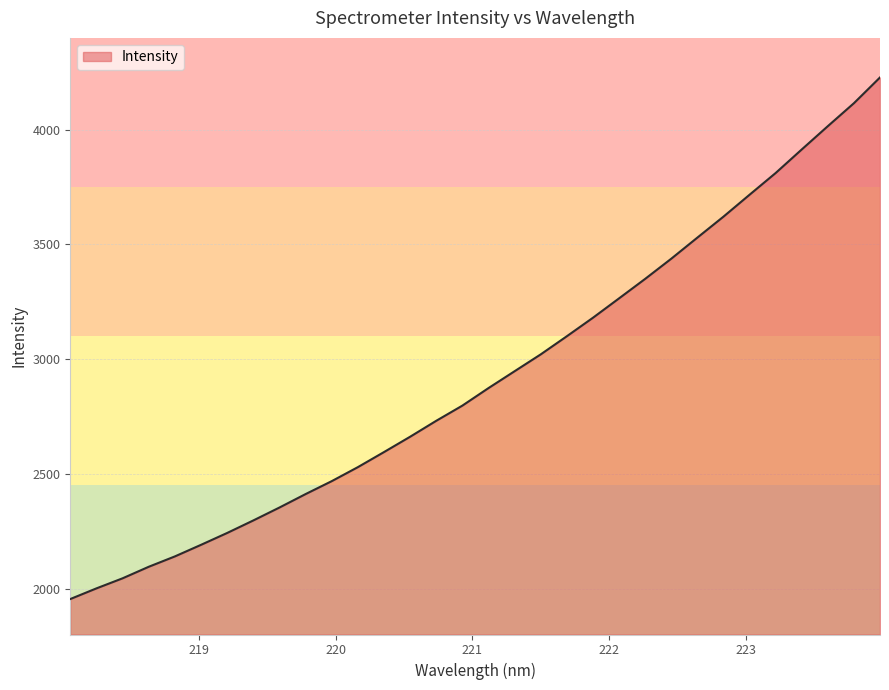

What is the maximum value shown in the chart?

4227.6